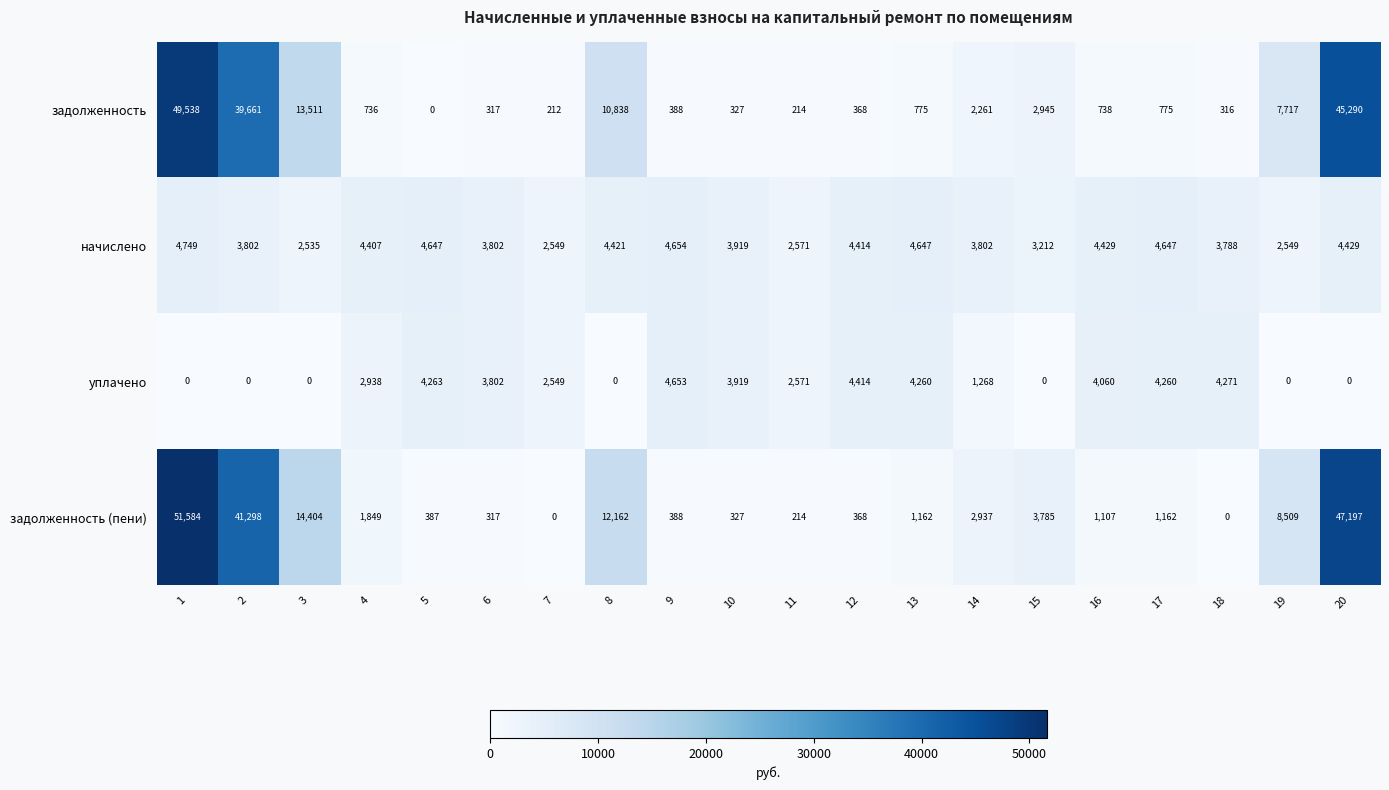

At which label does уплачено reach its peak?

9